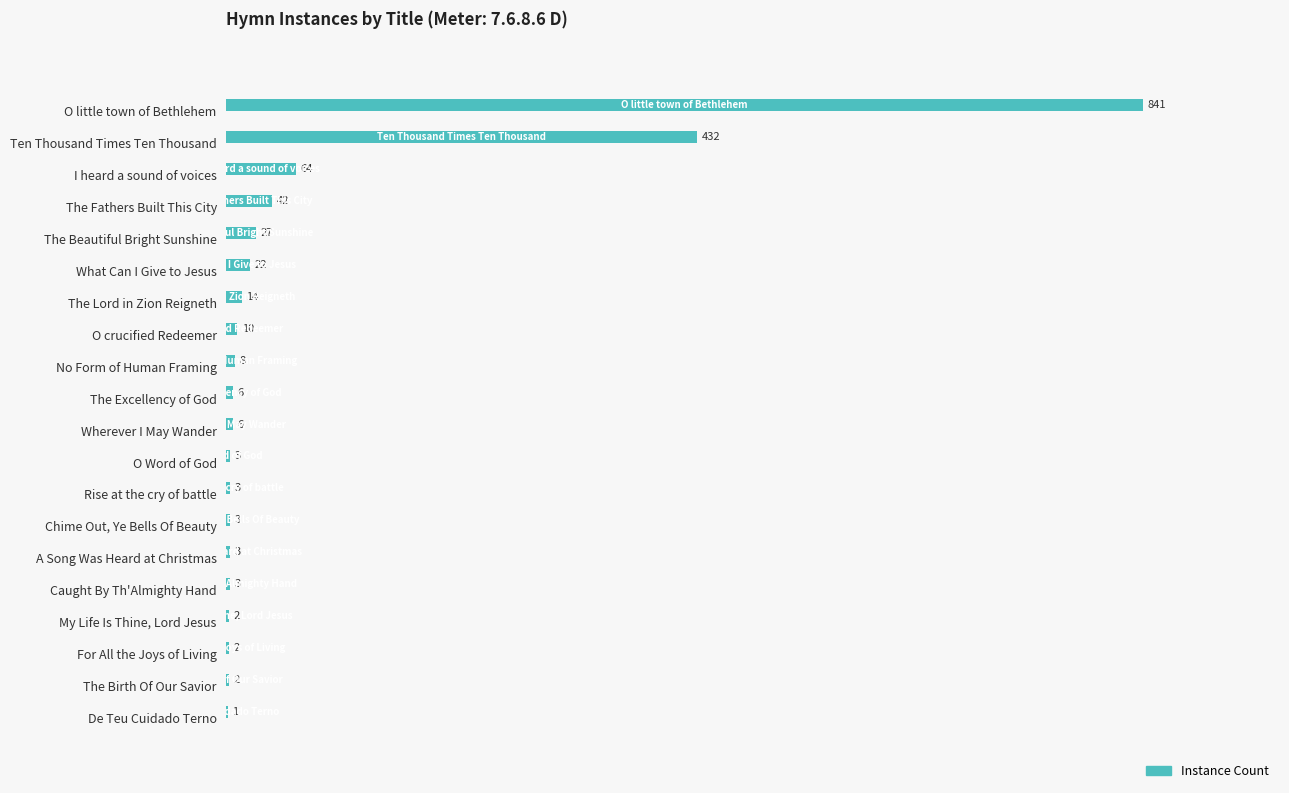

What is the greatest value displayed?

841